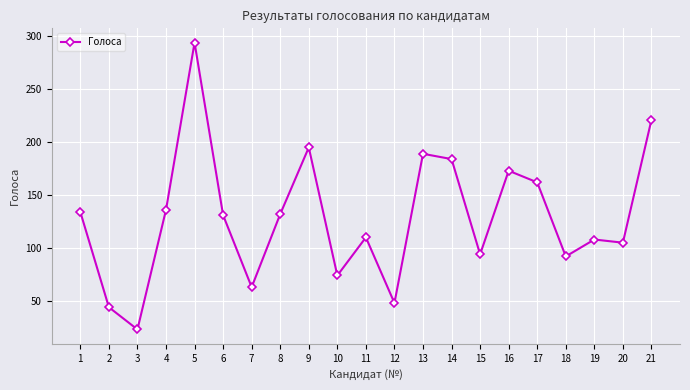

At which category does the data reach its first local peak?

5